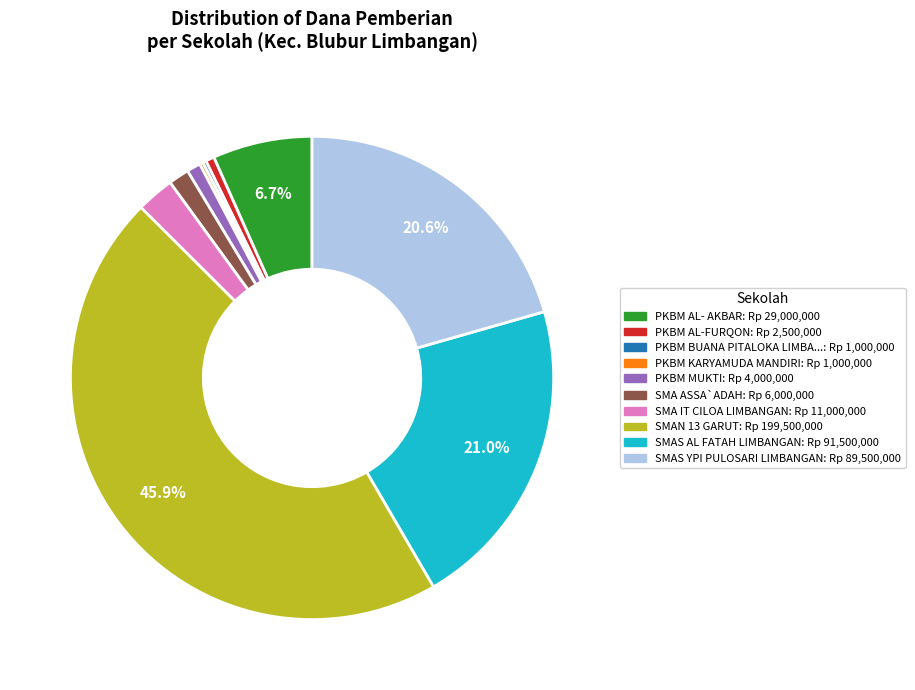

Does any single category account for the majority?

No